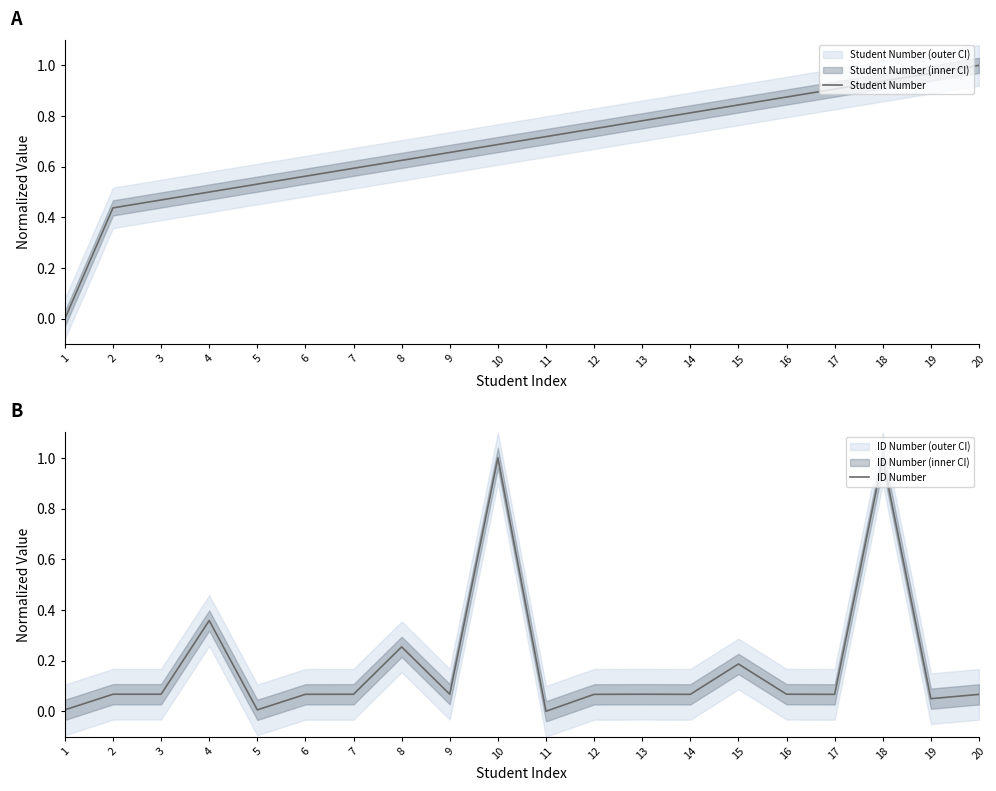

At which category is the sum across all series the highest?

18